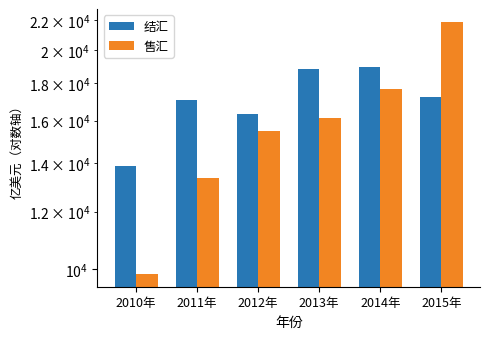

How many distinct data groups are displayed?

2